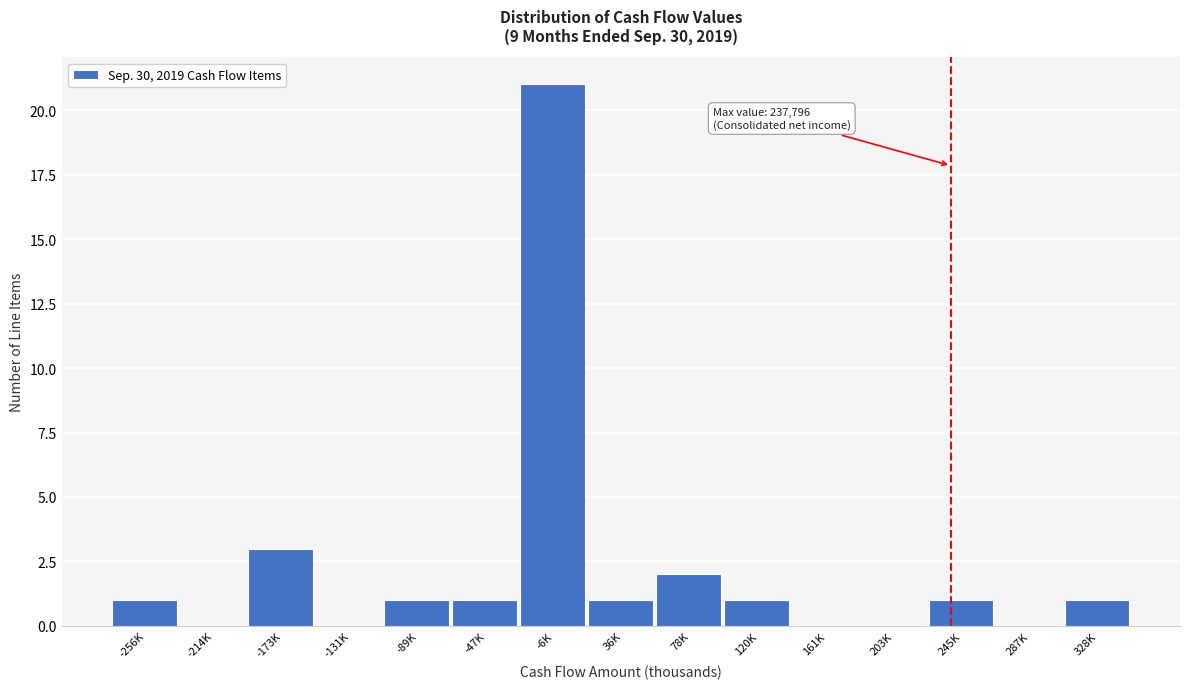

Reading left to right, list all the values displayed in this chart.

-256K=1	-214K=0	-173K=3	-131K=0	-89K=1	-47K=1	-6K=21	36K=1	78K=2	120K=1	161K=0	203K=0	245K=1	287K=0	328K=1